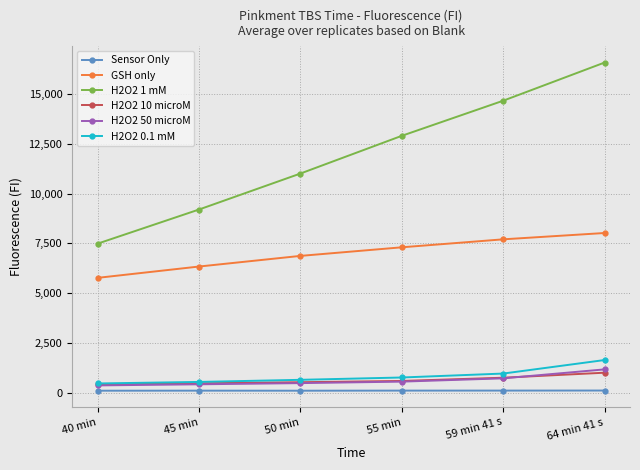

True or false: GSH only has more than 0 interior local peaks.

False